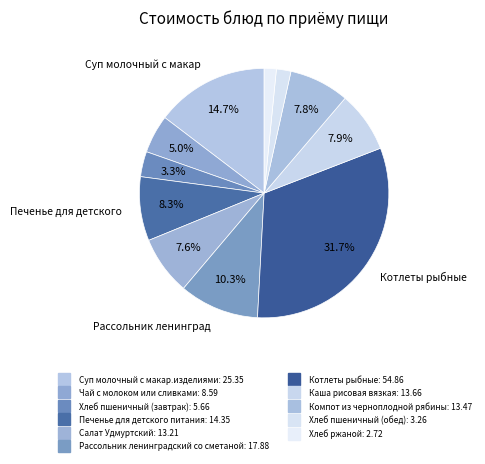

What percentage is NOT represented by Суп молочный с макар.изделиями?

85.3%